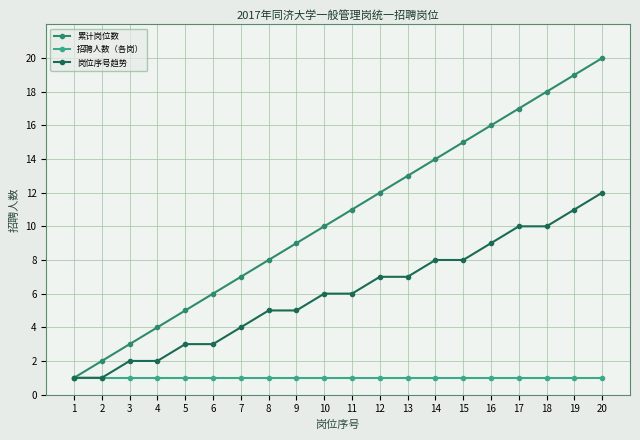

Reading left to right, extract all data points from this chart.

累计岗位数: 1	2	3	4	5	6	7	8	9	10	11	12	13	14	15	16	17	18	19	20
招聘人数（各岗）: 1	1	1	1	1	1	1	1	1	1	1	1	1	1	1	1	1	1	1	1
岗位序号趋势: 1	1	2	2	3	3	4	5	5	6	6	7	7	8	8	9	10	10	11	12